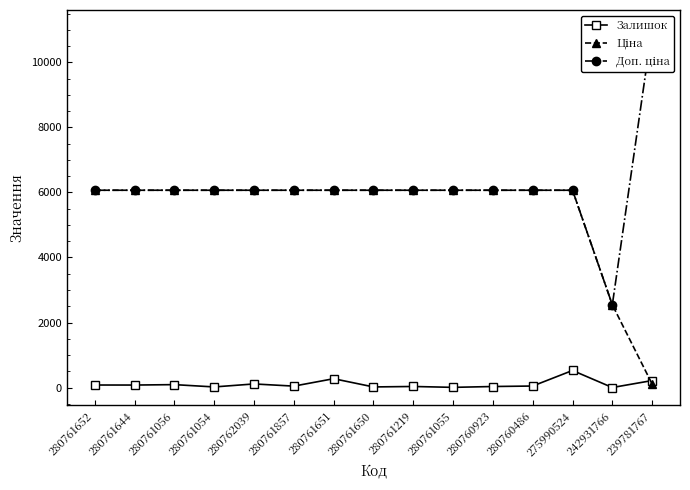

At 275990524, list the series in order from largest to smallest.

Ціна, Доп. ціна, Залишок